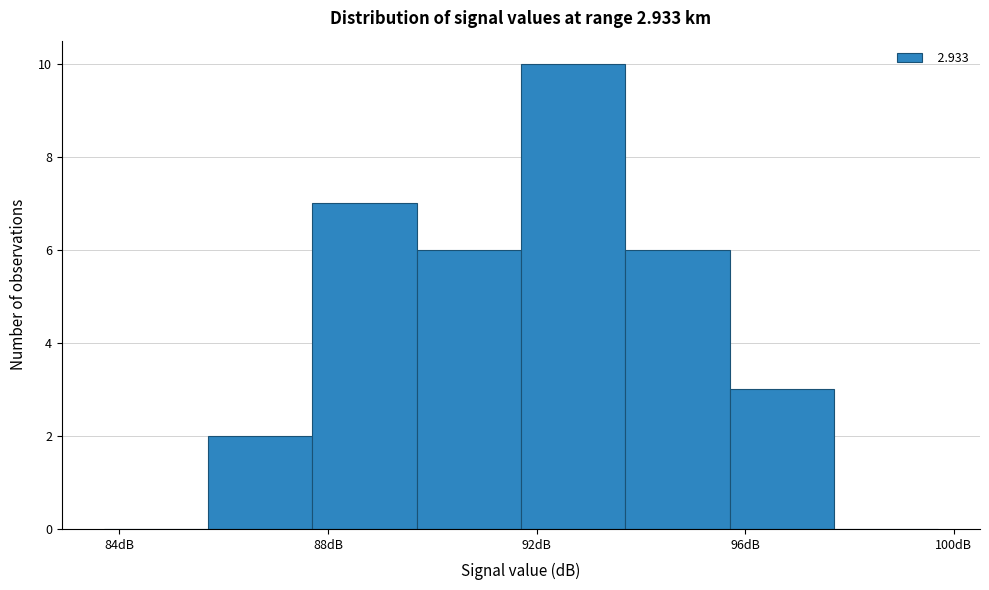

How tall is the bar that spans 91.7 to 93.7 on the x-axis? Neither the bar edges nor the heights are printed on the chart, so give them approximately, as read against the axes.

10